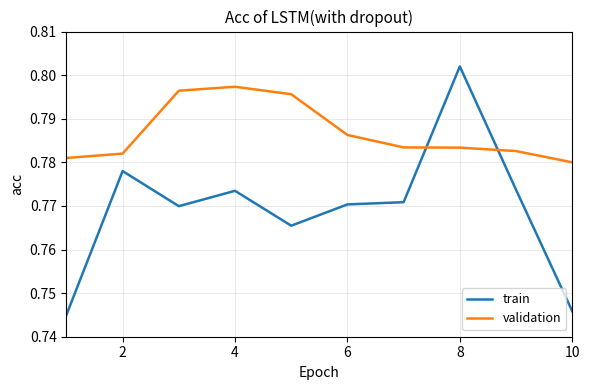

Which series has the largest range (max minus min)?

train